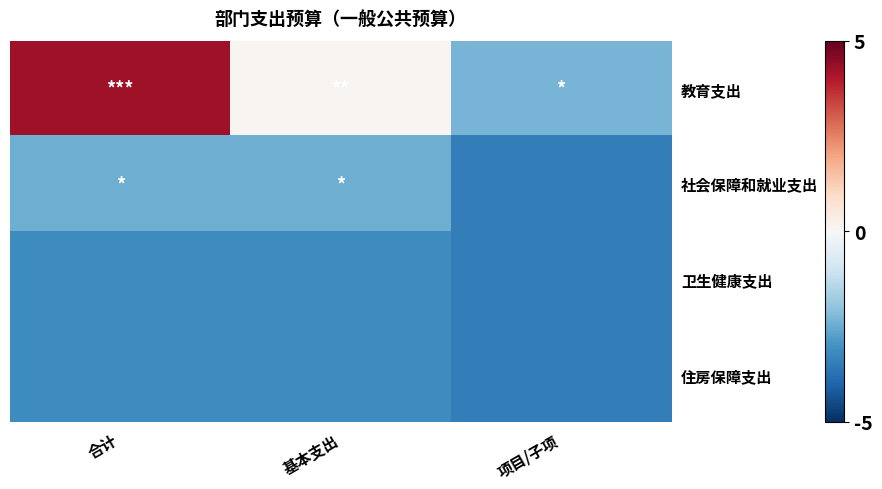

At 合计, list the series in order from smallest to largest.

住房保障支出, 卫生健康支出, 社会保障和就业支出, 教育支出